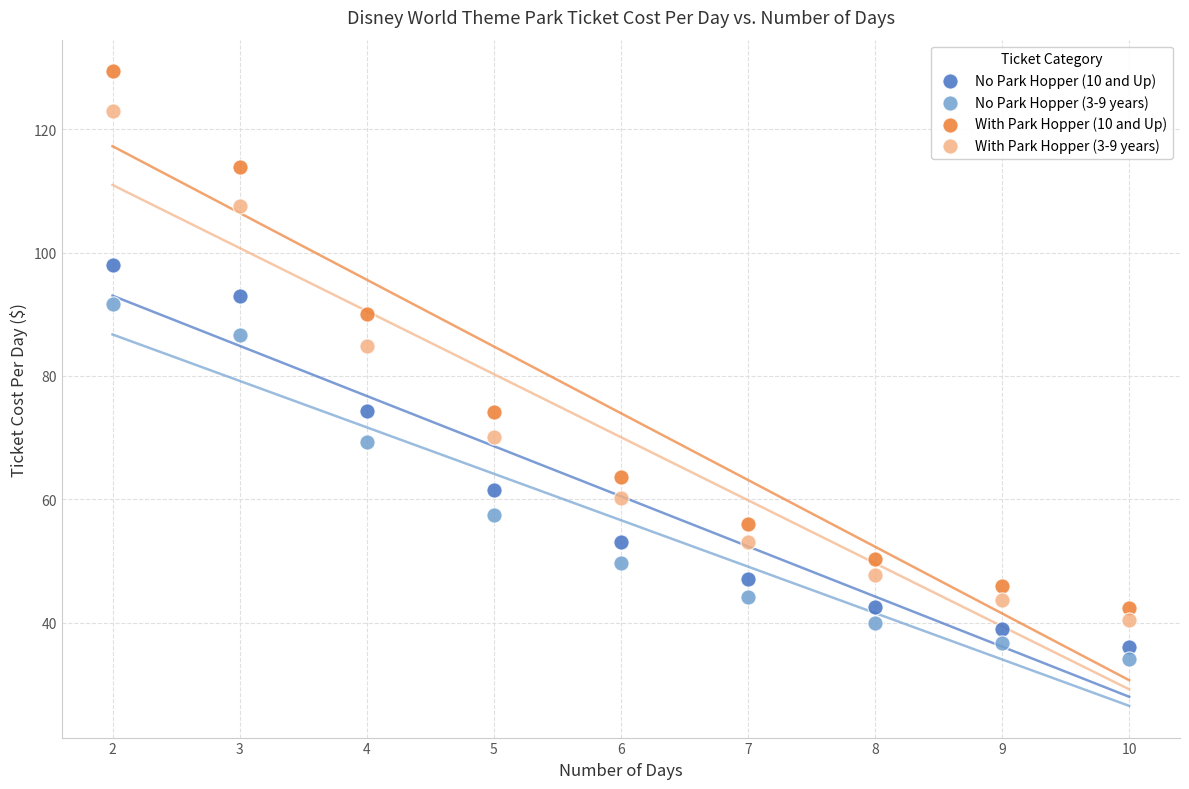

Which series contains the lowest Y value?

No Park Hopper (3-9 years)